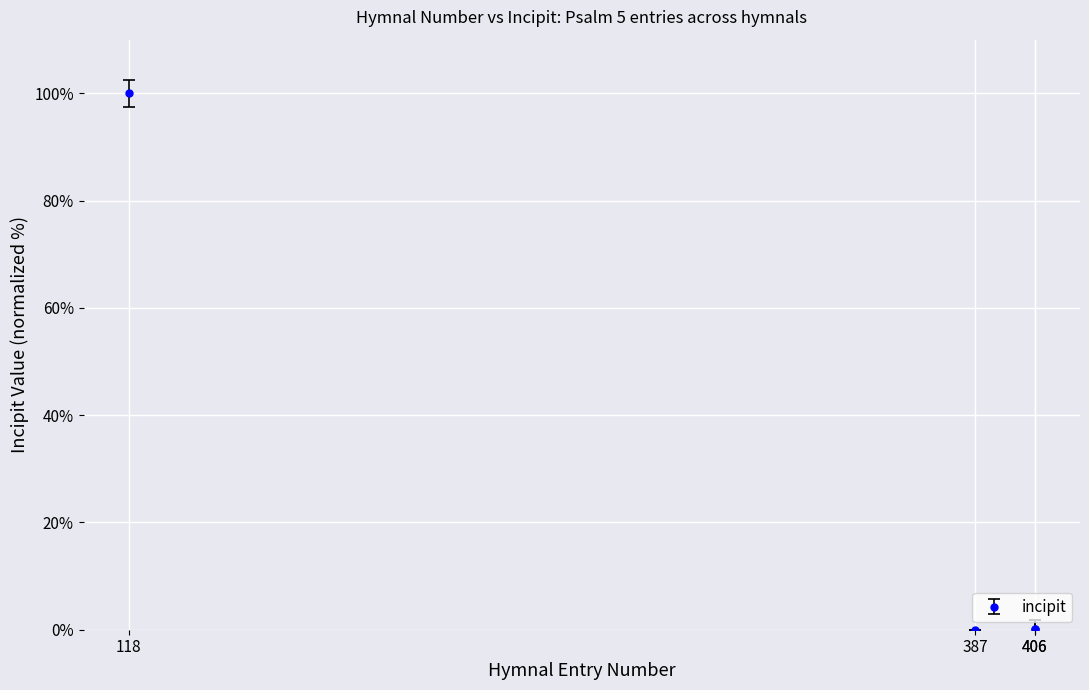

What is the difference between the maximum and minimum values?

100.0